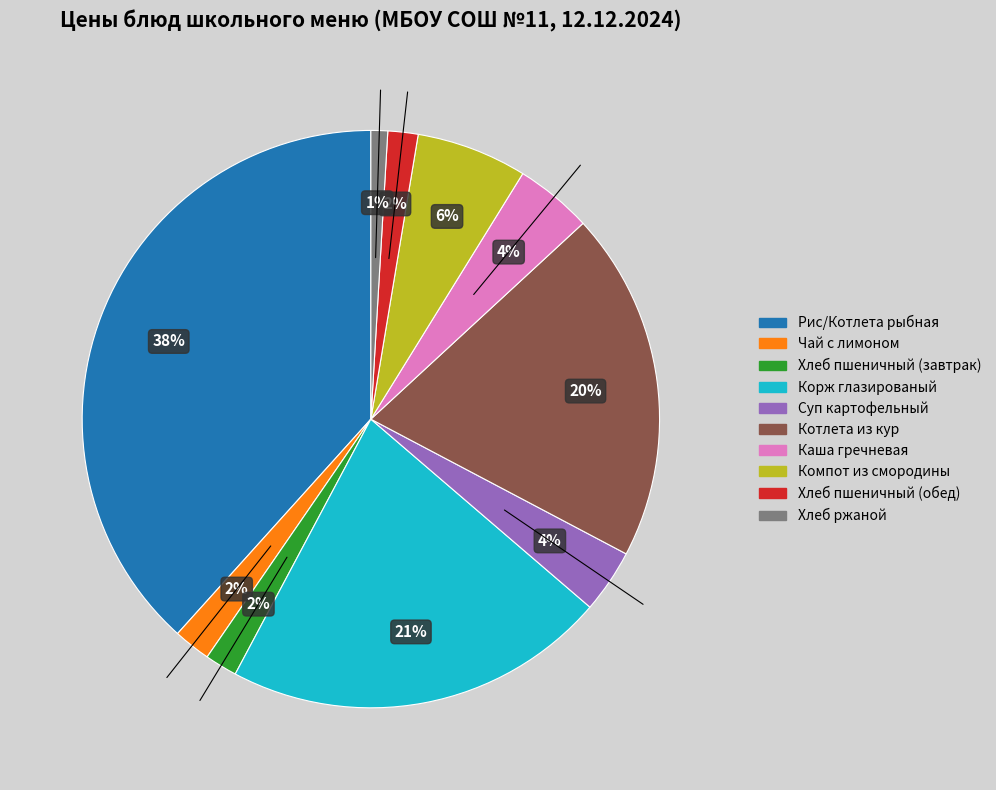

To the nearest percent, what is the average slice percentage?

10%